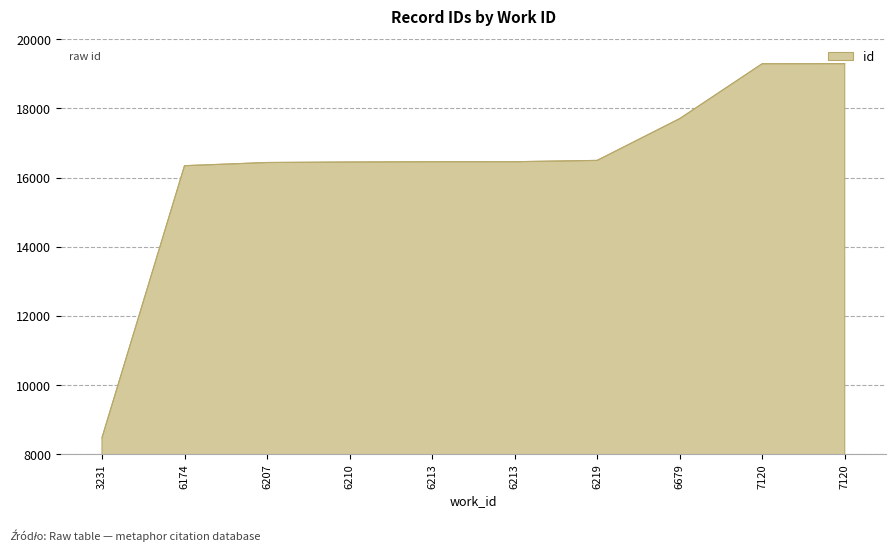

Where does the data first go above 16458?

6219